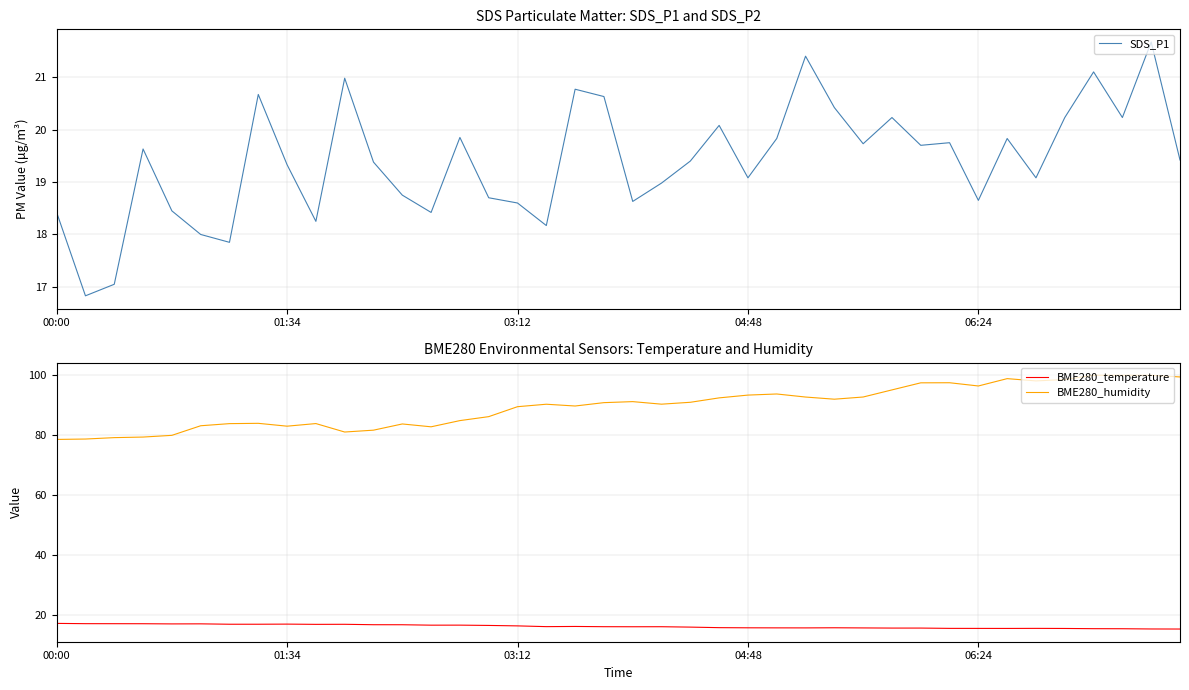

What is the label of the 36th point from the left?

35